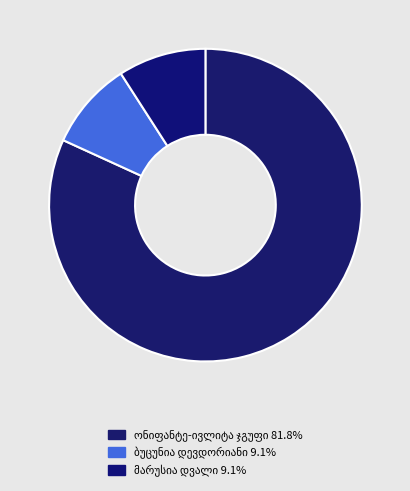

Rank the categories by value from lowest to highest.

ბუცუნია დევდორიანი (დევდარიანი), ივანე დევდორიანი, ივლიტა სიმონის ასული დარჩიაშვილი, უშანგი ანდრიას ძე დიმიტრაძე, თამარ დოლინჯიშვილი, ქეთევან ზაქარიას ასული დავითაშვილი, ლენა დარახველიძე, თადეოზ ნიკოლოზის ძე დგვარელი, გრიგოლ დვალი (1), მარუსია დვალი, ონიფანტე დავითის ძე გიორგაძე